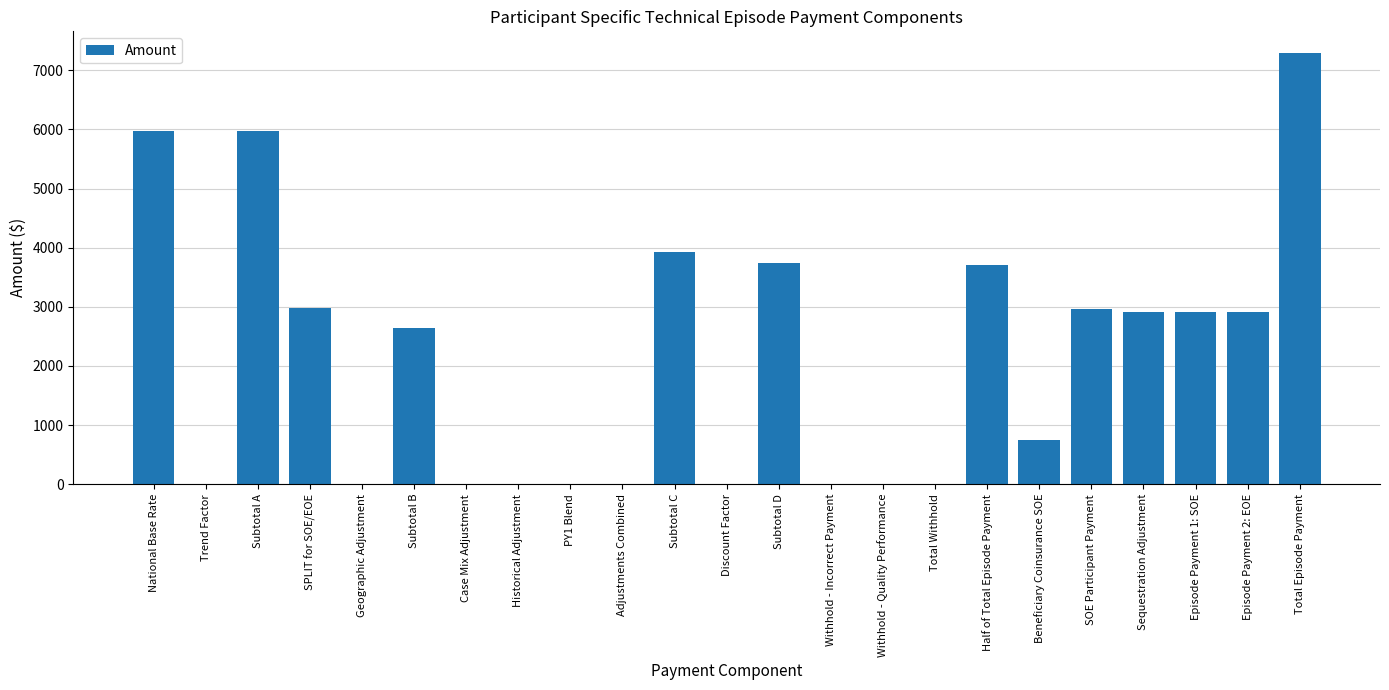

What is the sum of the values at Geographic Adjustment and Episode Payment 1: SOE?

2907.3